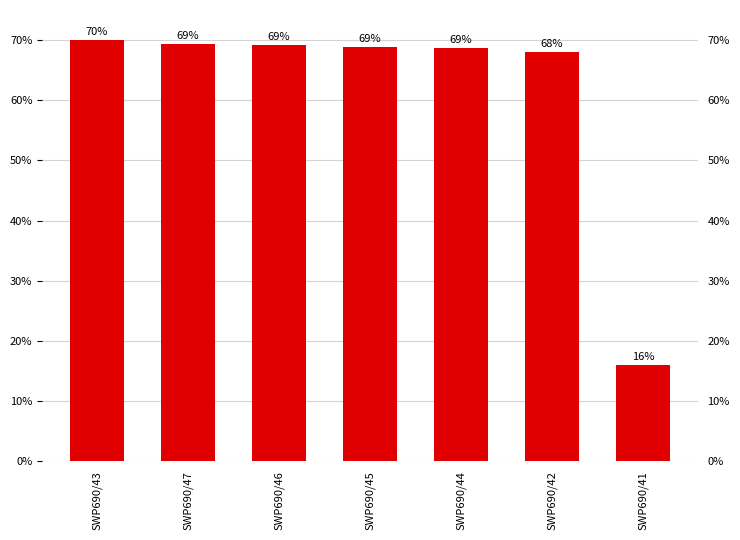

What is the average value?

0.6